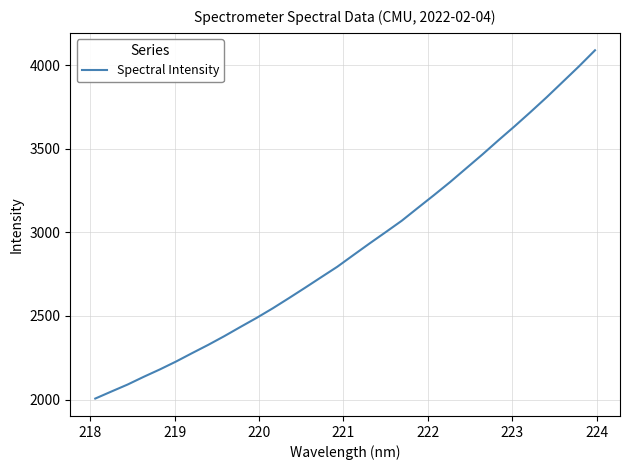

What is the minimum value shown in the chart?

2005.8